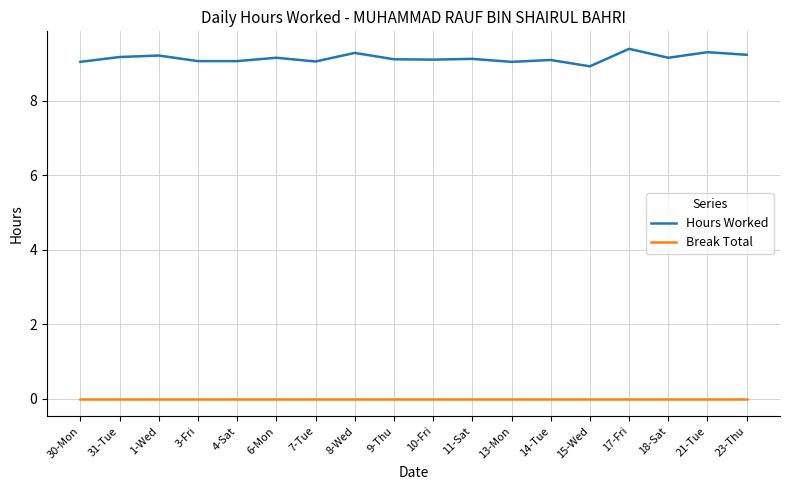

At how many categories does at least one series exceed 1?

18